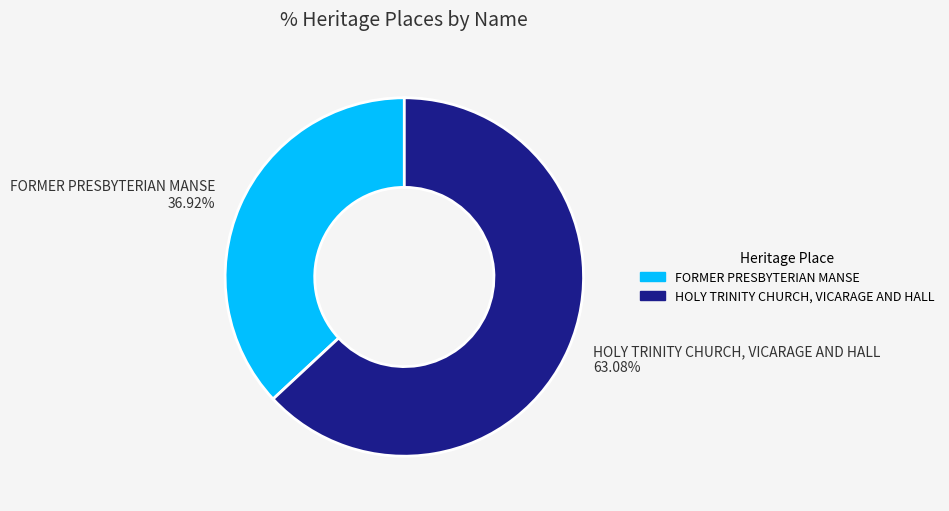

How many segments does this pie chart have?

2